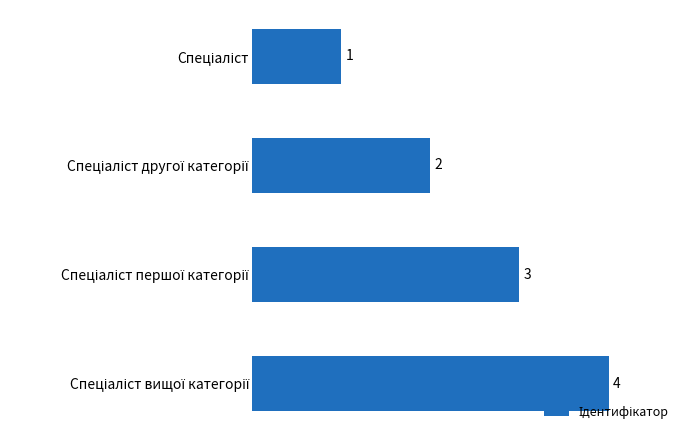

How many bars are there in total?

4